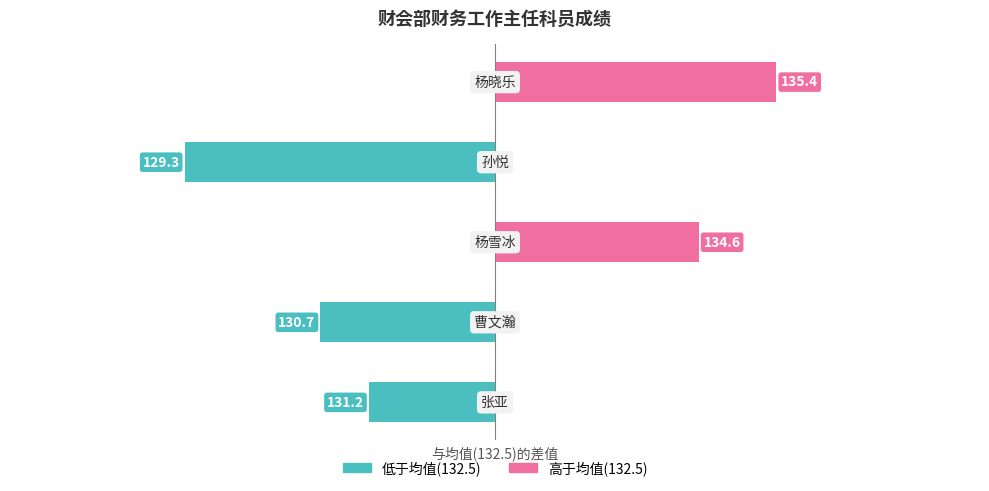

What is the sum of all 低于均值(132.5) values?

-6.3